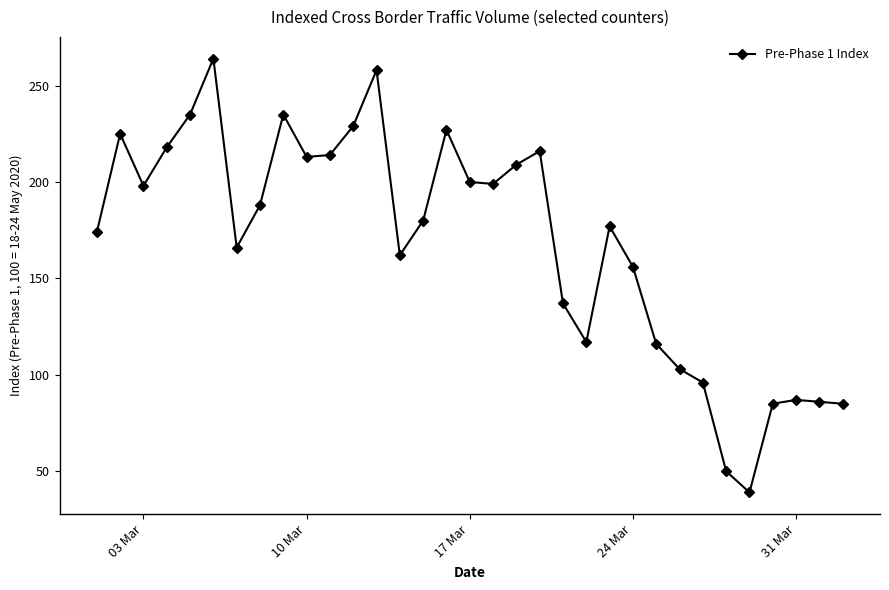

What is the value of the 5th point from the left?

235